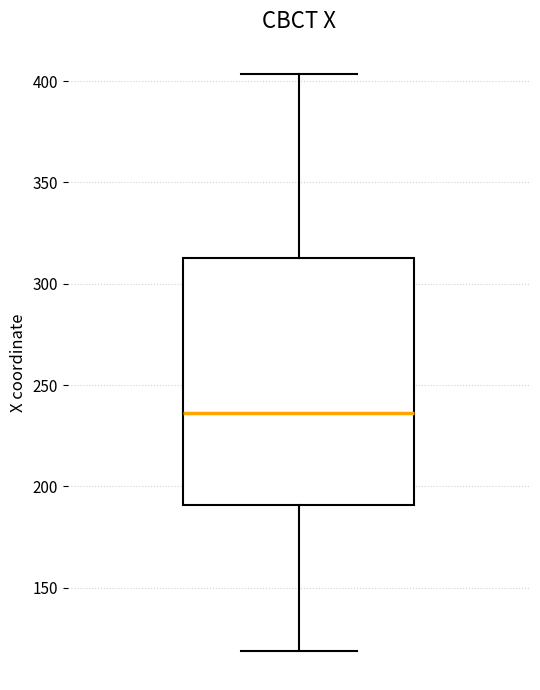

Read this box plot against the y-axis: the position of the median line, the range covered by the box, and the ends of both whiskers. The values are not printed on the chart, so give them approximately, as read against the axis.

median 235, box 190 to 315, whiskers 120 to 405